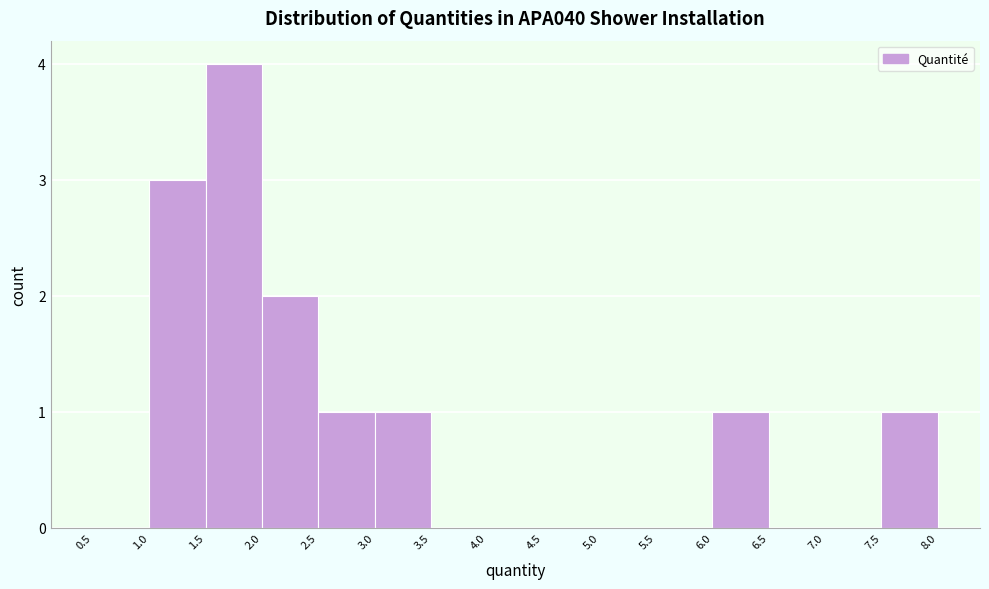

Reading left to right, list every bar in this chart as the range it spans on the x-axis followed by its height. The values are not printed on the chart, so give them approximately, as read against the axis.

0.5 to 1.0: 0
1.0 to 1.5: 3
1.5 to 2.0: 4
2.0 to 2.5: 2
2.5 to 3.0: 1
3.0 to 3.5: 1
3.5 to 4.0: 0
4.0 to 4.5: 0
4.5 to 5.0: 0
5.0 to 5.5: 0
5.5 to 6.0: 0
6.0 to 6.5: 1
6.5 to 7.0: 0
7.0 to 7.5: 0
7.5 to 8.0: 1